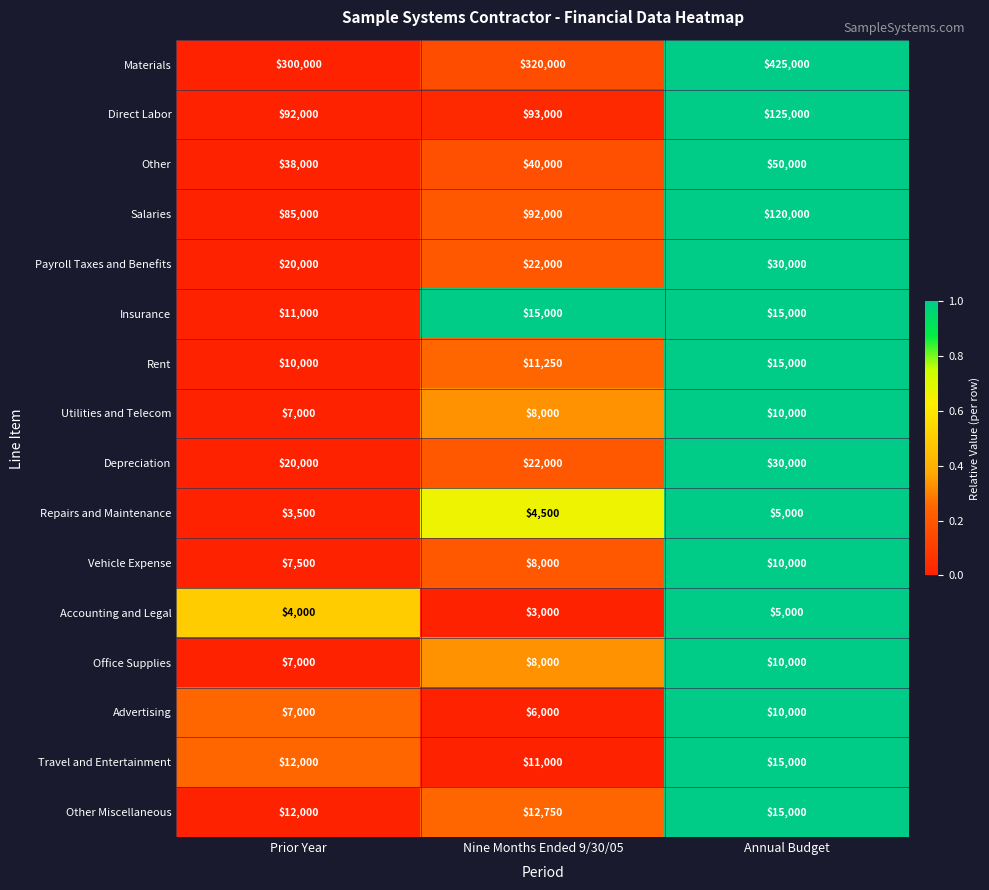

Which series has the widest spread of values?

Materials